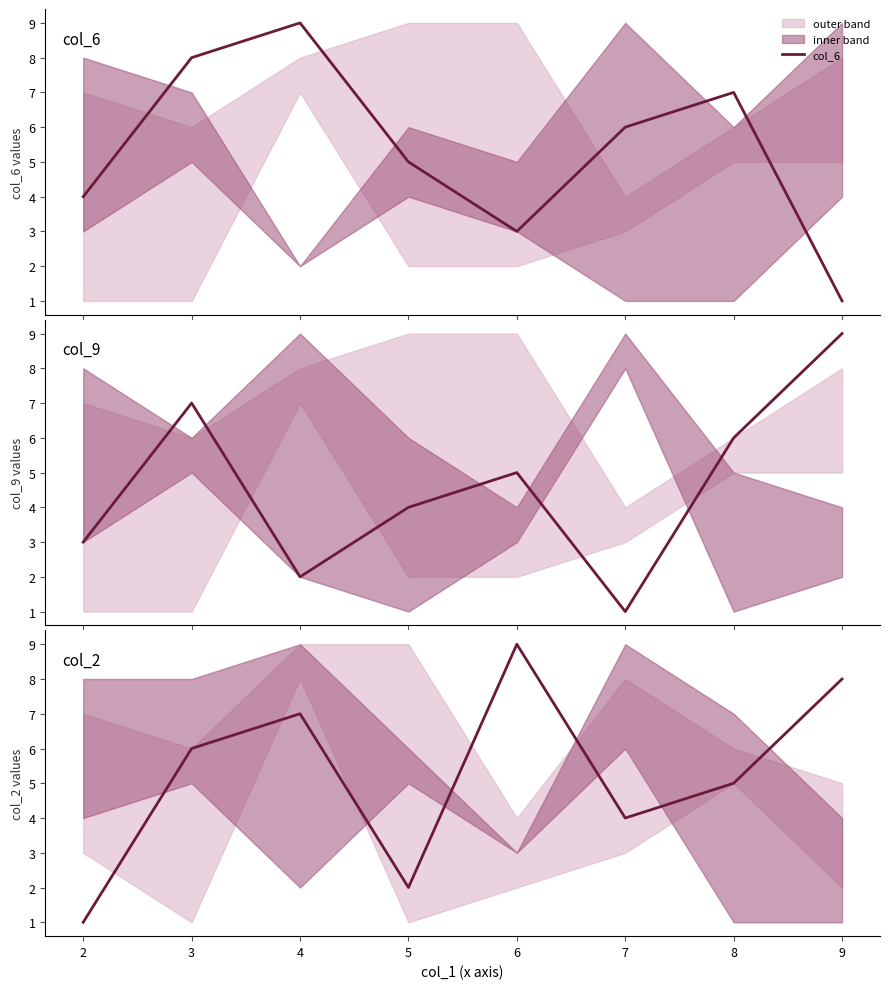

Which has a higher value, 5 or 6?

6